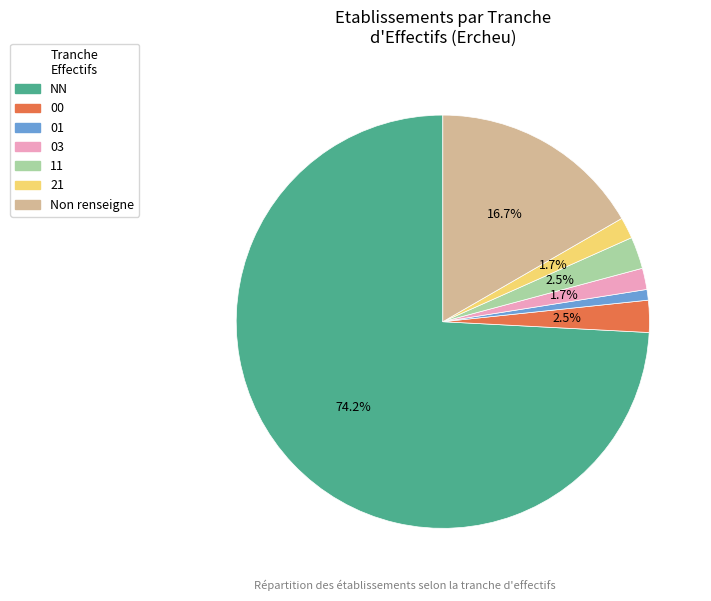

Is there any slice that represents more than half of the pie?

Yes